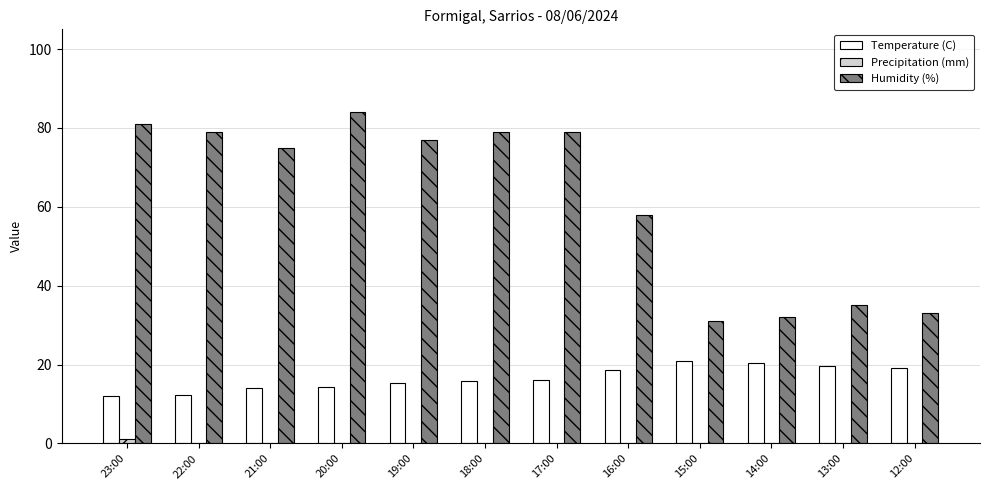

What is the average value of the Precipitation (mm) series?

0.1